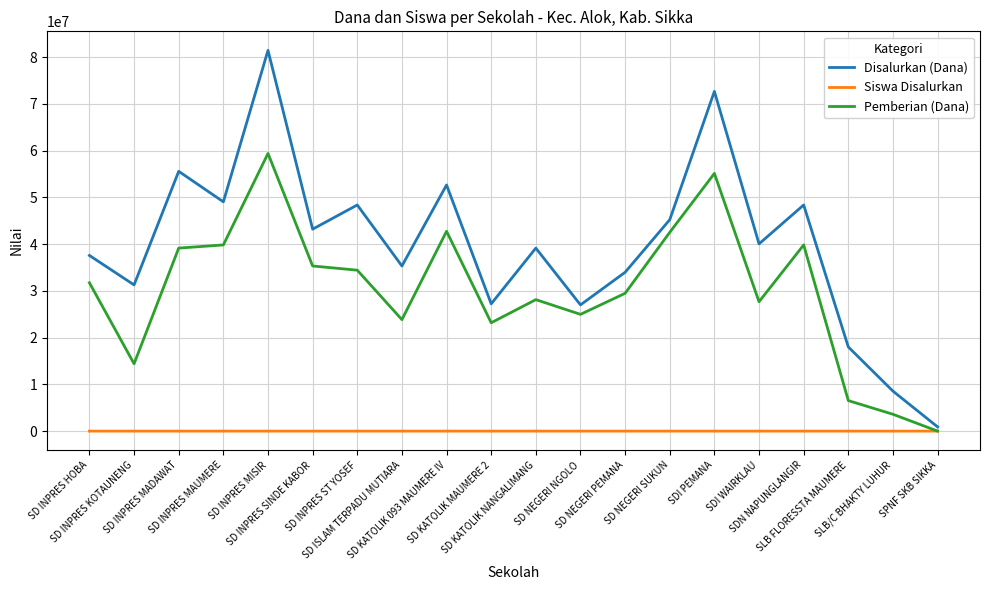

What value does the Pemberian (Dana) series have at SD KATOLIK NANGALIMANG?

28125000